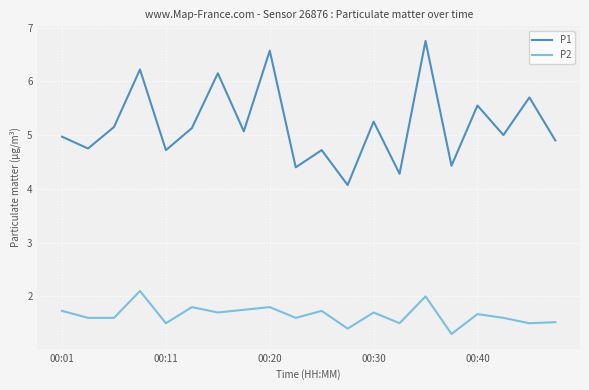

How many P2 values are between 1 and 2?

19